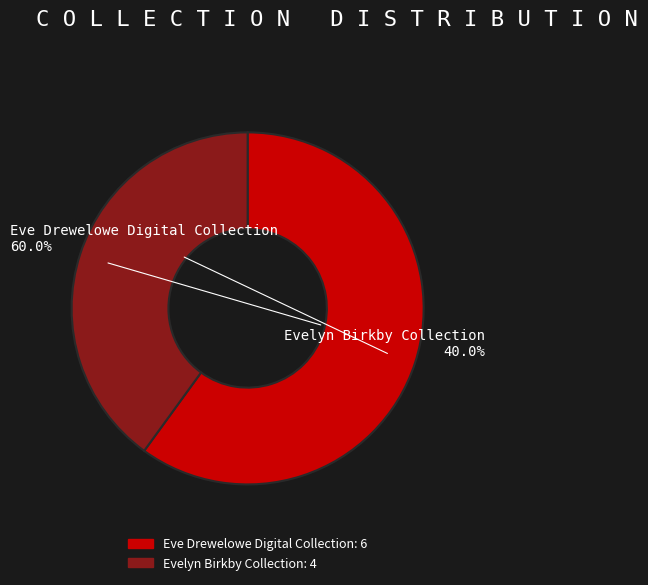

Does any single category account for the majority?

Yes